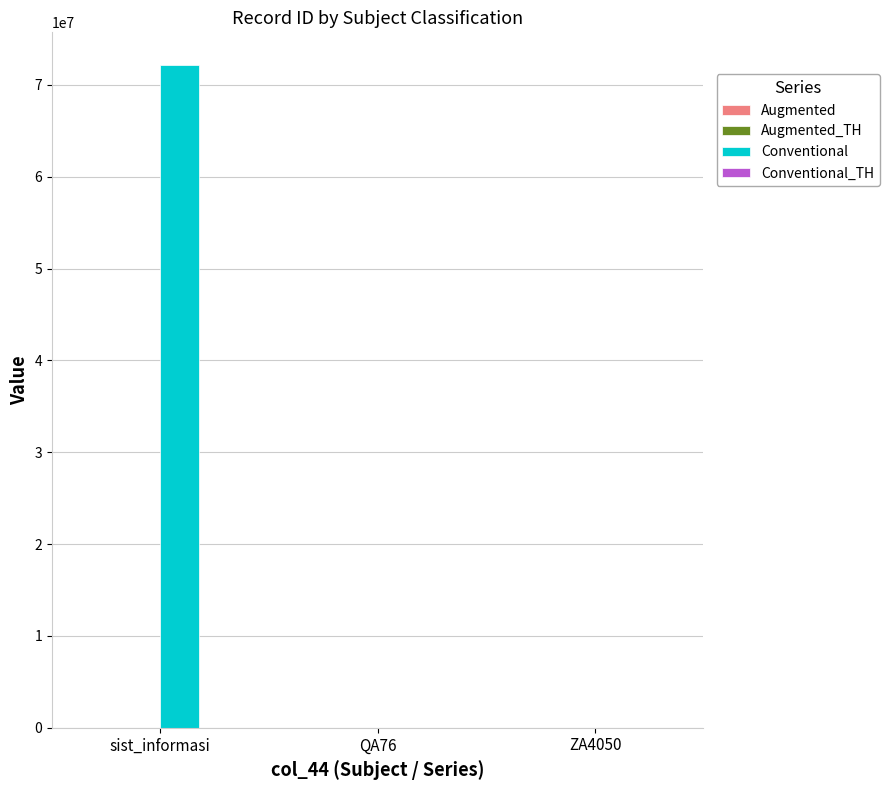

At which category is the sum across all series the highest?

sist_informasi